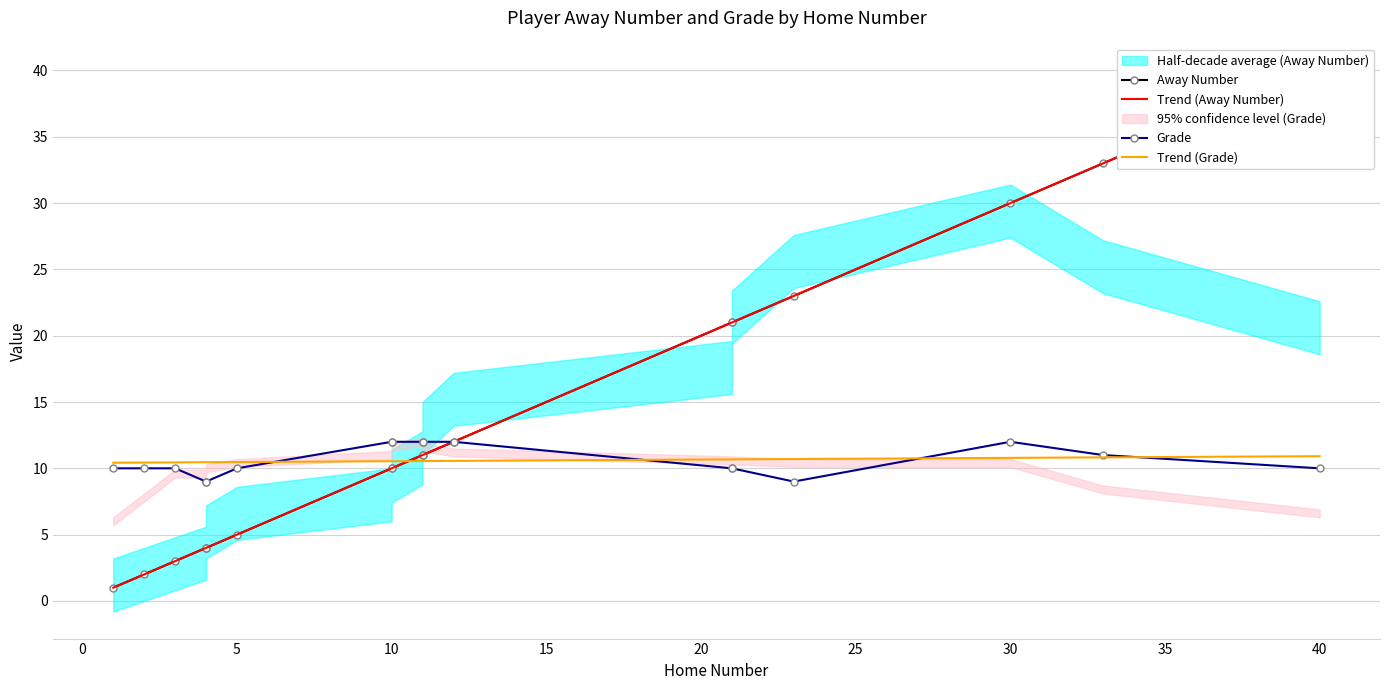

After their last crossing, which series has the higher values: Grade or Trend (Grade)?

Trend (Grade)